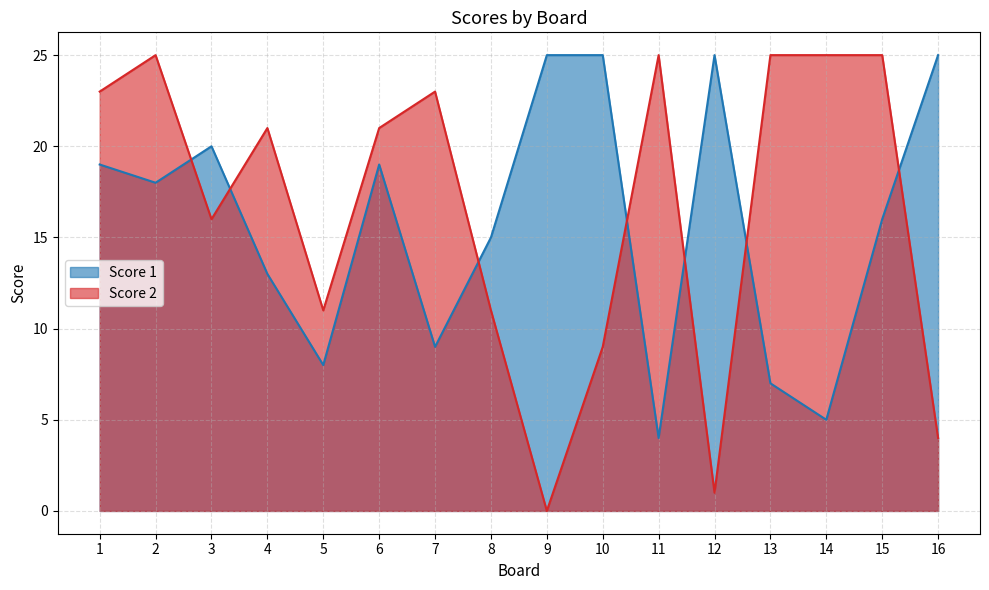

How many data points does each series have?

16